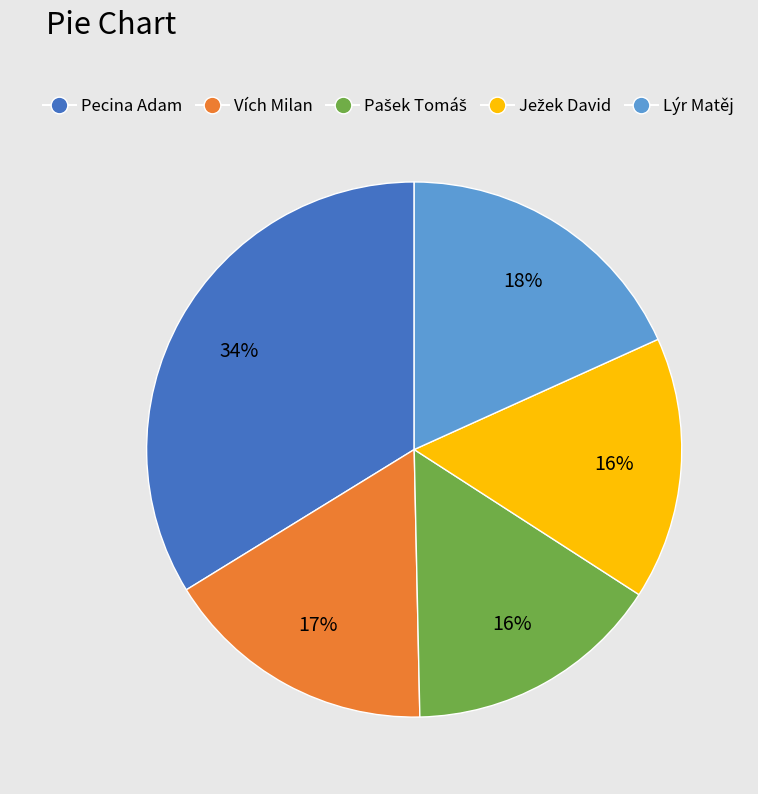

Which has a higher value, Lýr Matěj or Pecina Adam?

Pecina Adam